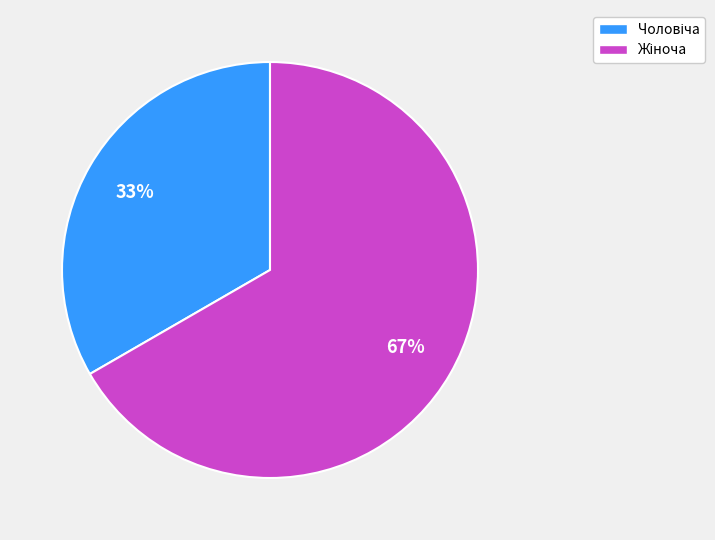

Does any single category account for the majority?

Yes